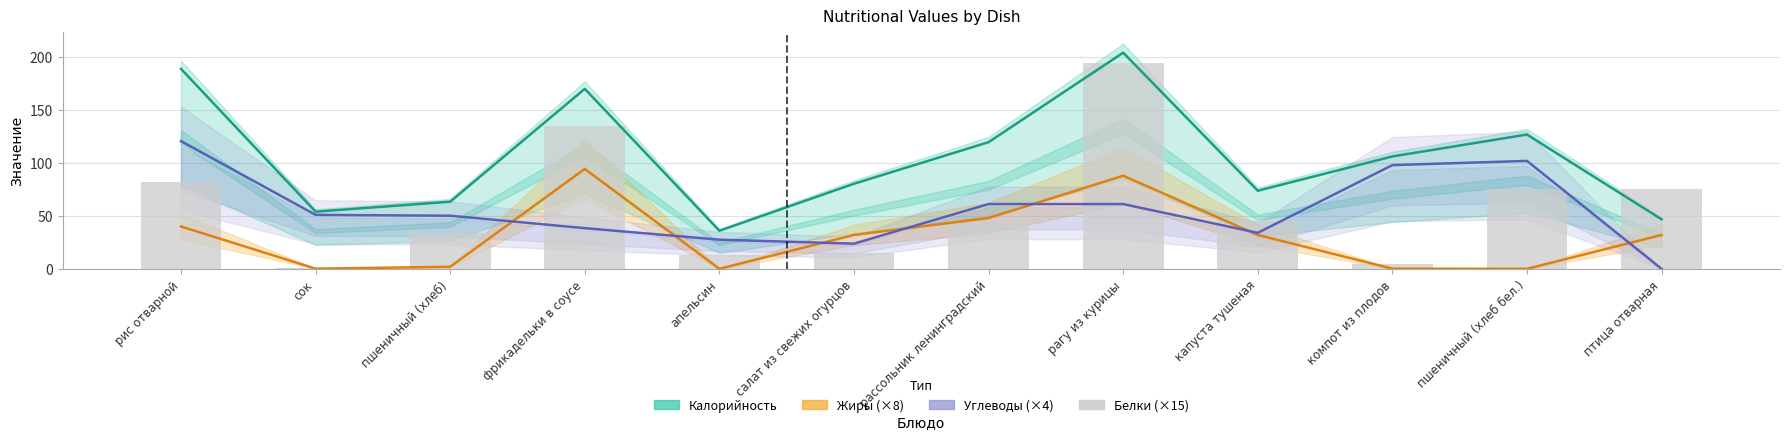

Between рис отварной and капуста тушеная, which series saw the biggest shift?

Калорийность